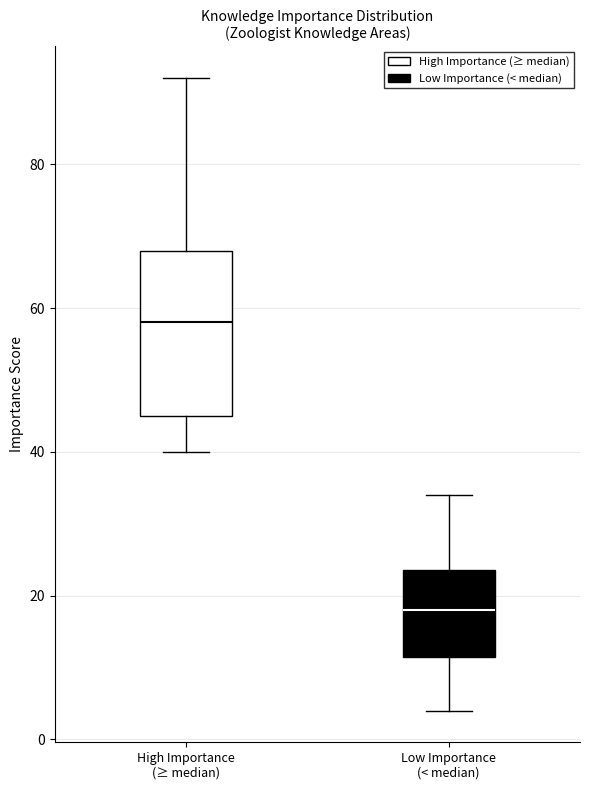

Reading left to right, transcribe this box plot: for each box, give where its median line is, the range the box spans, and where its two whiskers end, as read against the y-axis. The values are not printed on the chart, so give them approximately, as read against the axis.

High Importance (≥ median): median 58, box 46 to 68, whiskers 40 to 92
Low Importance (< median): median 18, box 12 to 24, whiskers 4 to 34